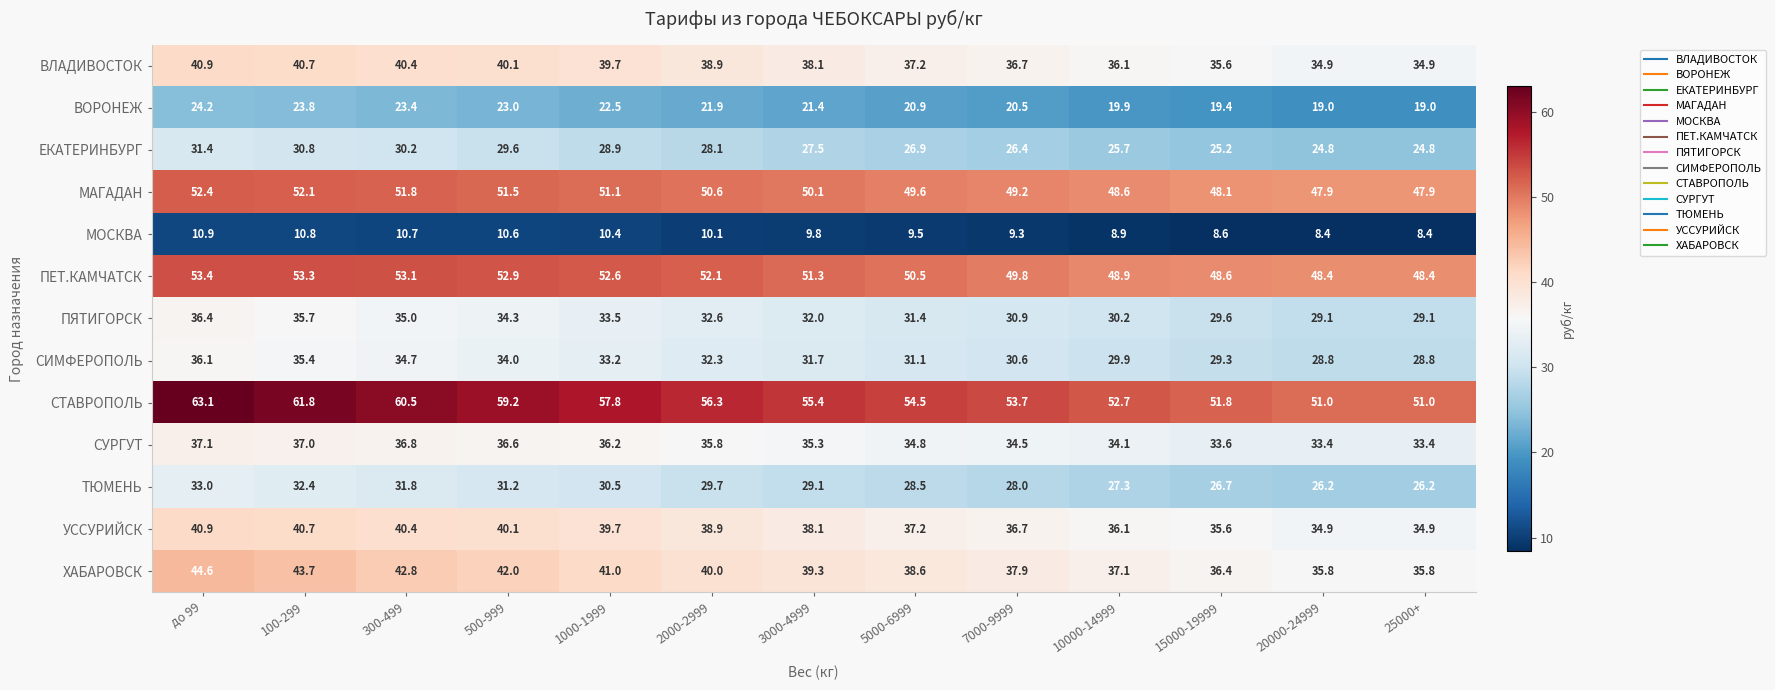

The СИМФЕРОПОЛЬ series shows 31.7 at 3000-4999. True or false?

True